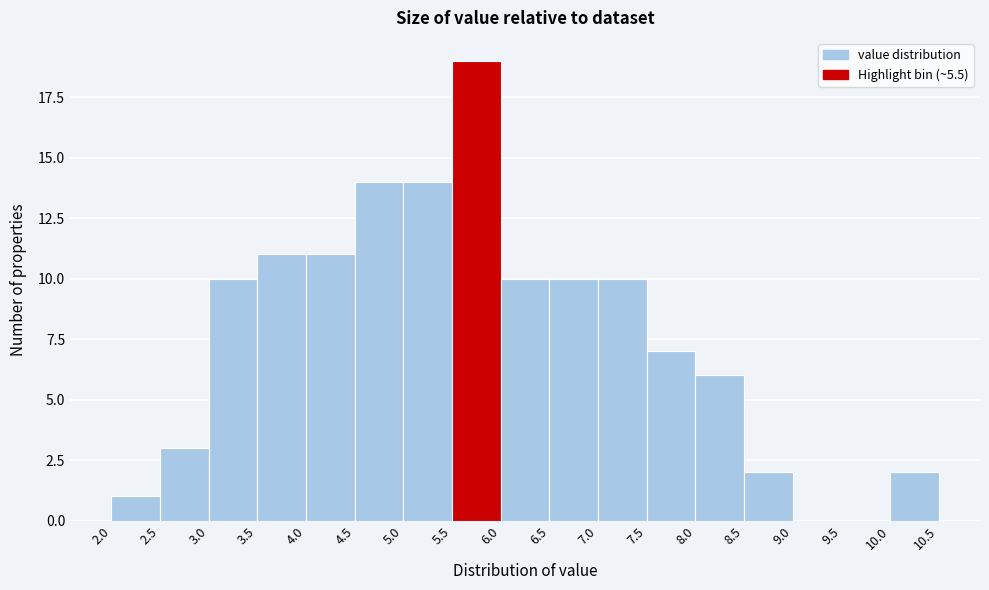

Reading left to right, list every bar in this chart as the range it spans on the x-axis followed by its height. The values are not printed on the chart, so give them approximately, as read against the axis.

2.0 to 2.5: 1
2.5 to 3.0: 3
3.0 to 3.5: 10
3.5 to 4.0: 11
4.0 to 4.5: 11
4.5 to 5.0: 14
5.0 to 5.5: 14
5.5 to 6.0: 19
6.0 to 6.5: 10
6.5 to 7.0: 10
7.0 to 7.5: 10
7.5 to 8.0: 7
8.0 to 8.5: 6
8.5 to 9.0: 2
9.0 to 9.5: 0
9.5 to 10.0: 0
10.0 to 10.5: 2